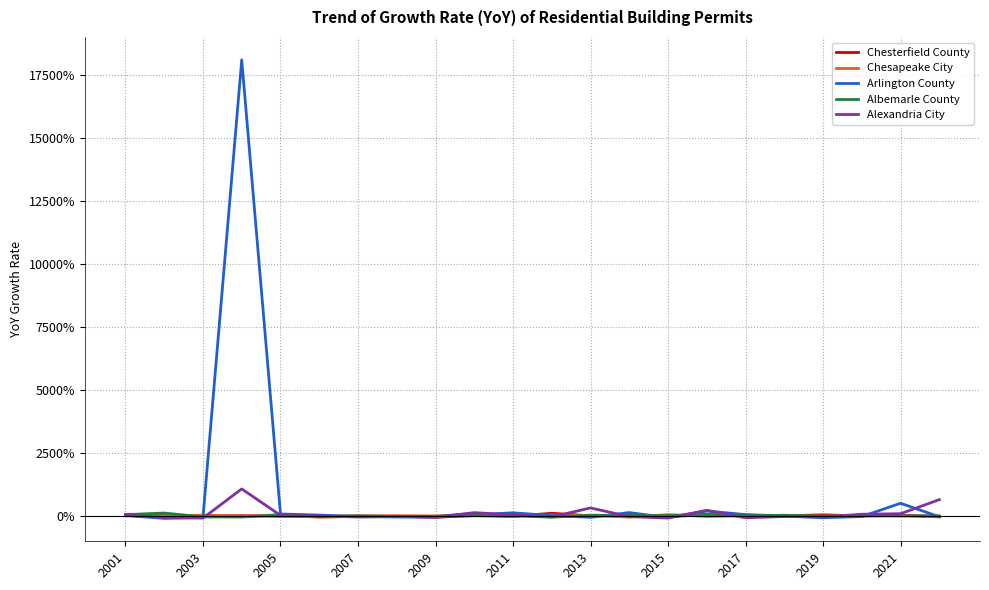

What is the value of the Arlington County point at the 10th from the left?

0.4